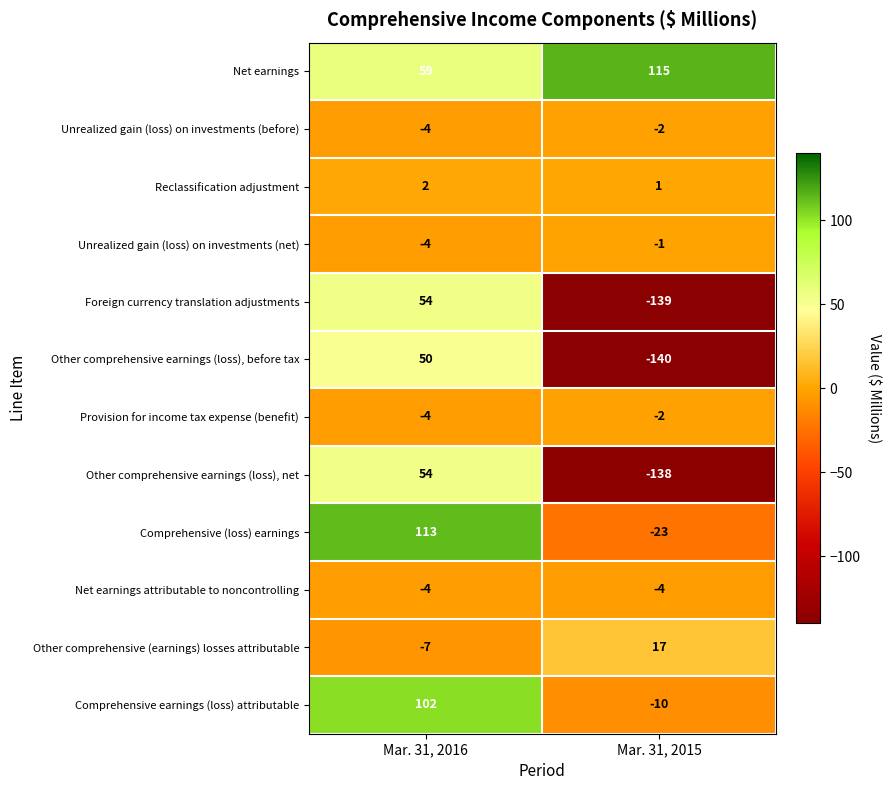

At how many categories does at least one series exceed 1?

2